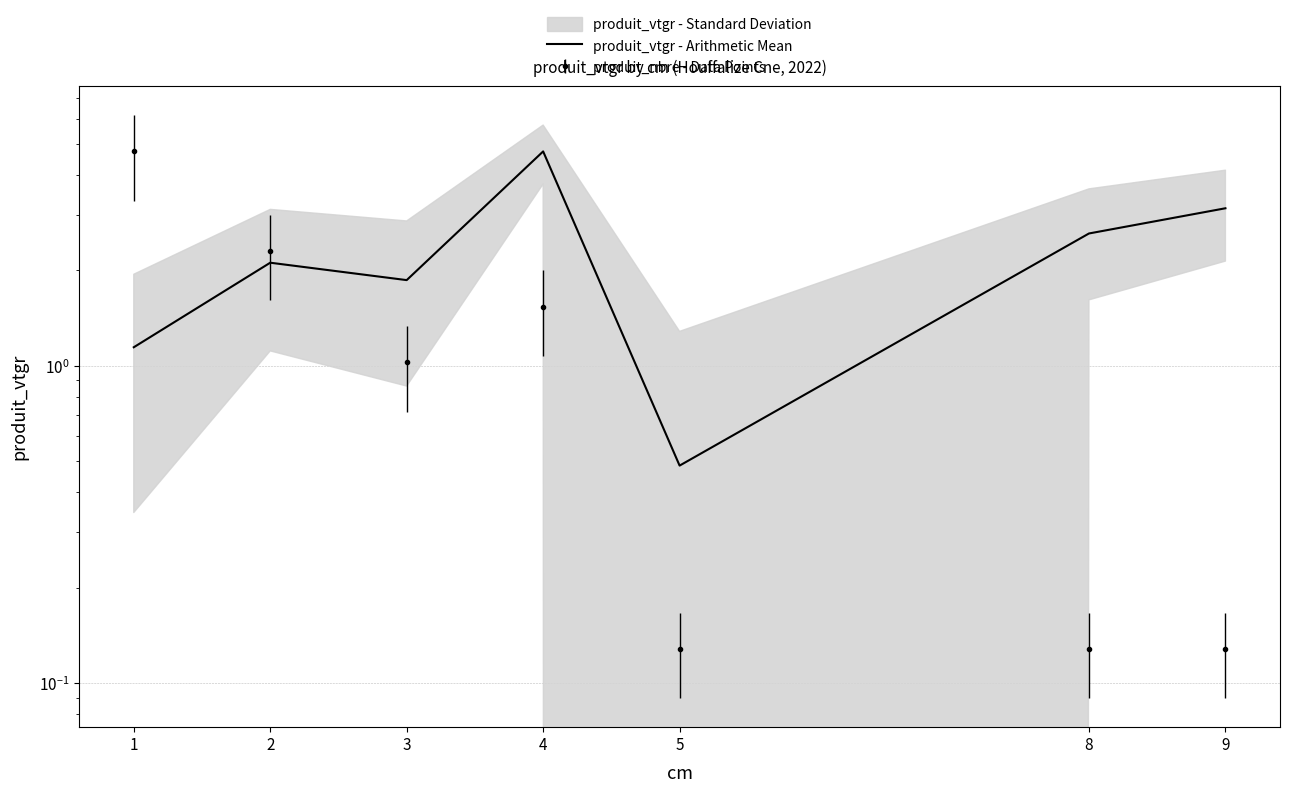

At which category does the chart reach its minimum across all series?

5